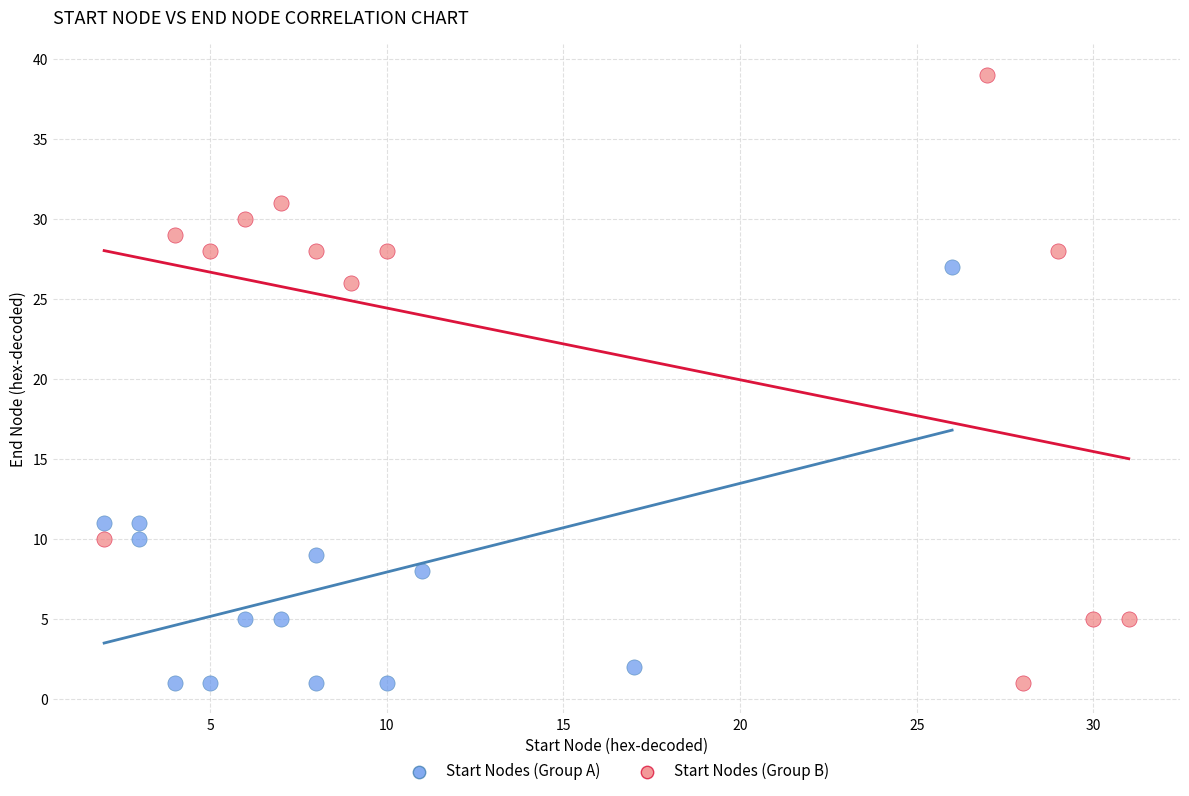

Which series has the largest Y range (max minus min)?

Start Nodes (Group B)